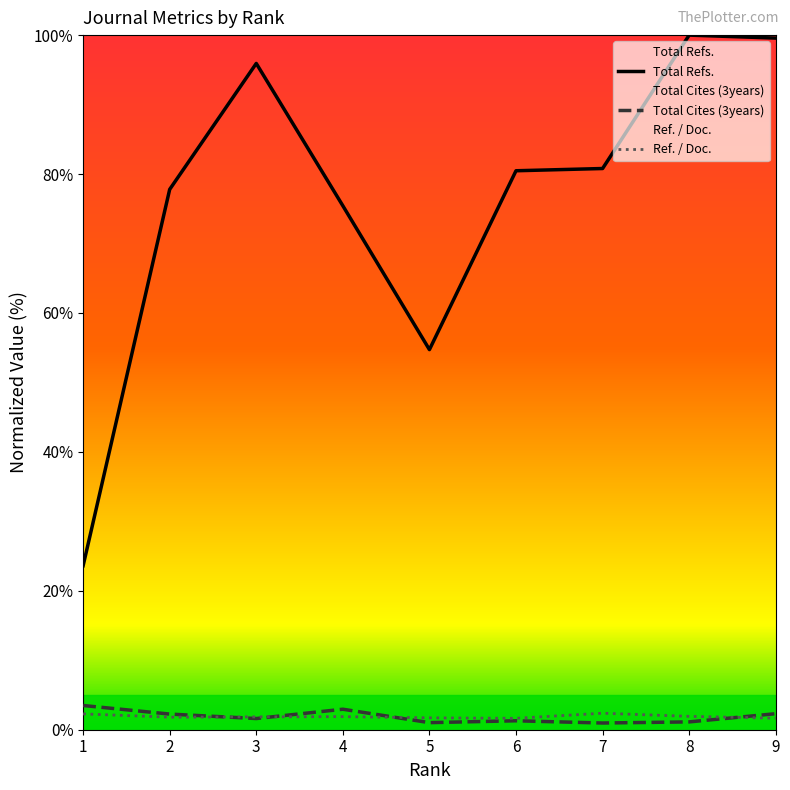

What is the average value of the Total Cites (3years) series?

1.9